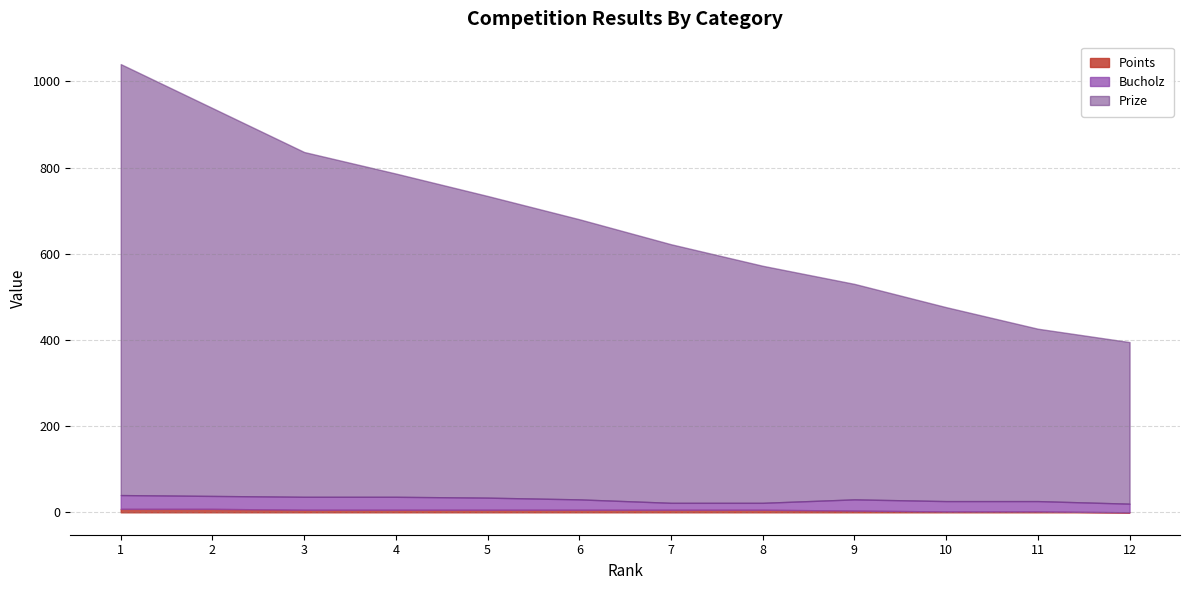

What is the difference between the second highest and second lowest values in the Prize series?

512